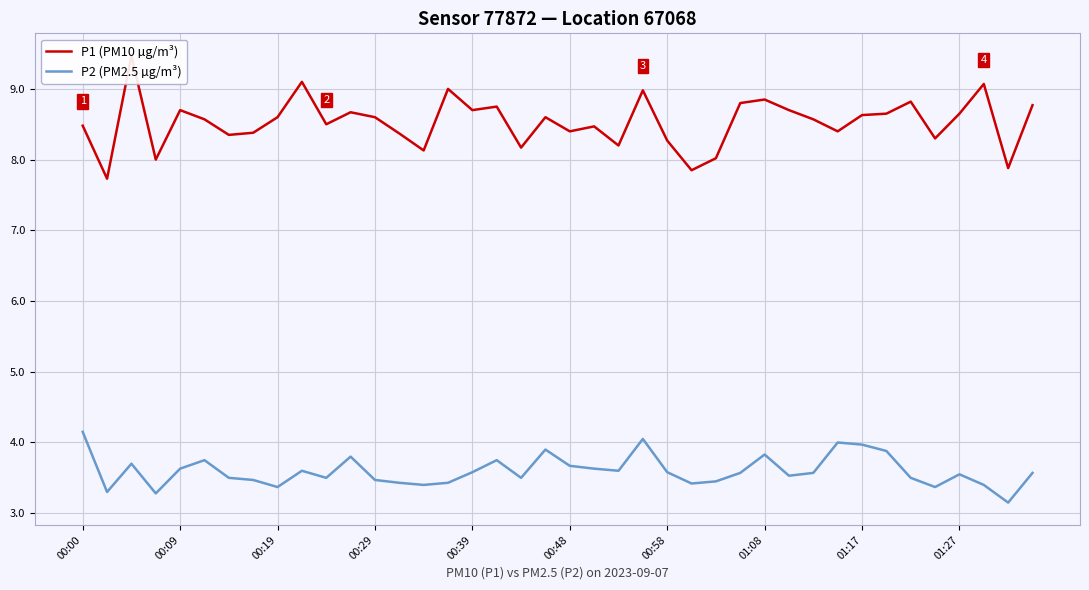

What is the difference between the maximum and minimum values in the P2 (PM2.5 µg/m³) series?

1.0